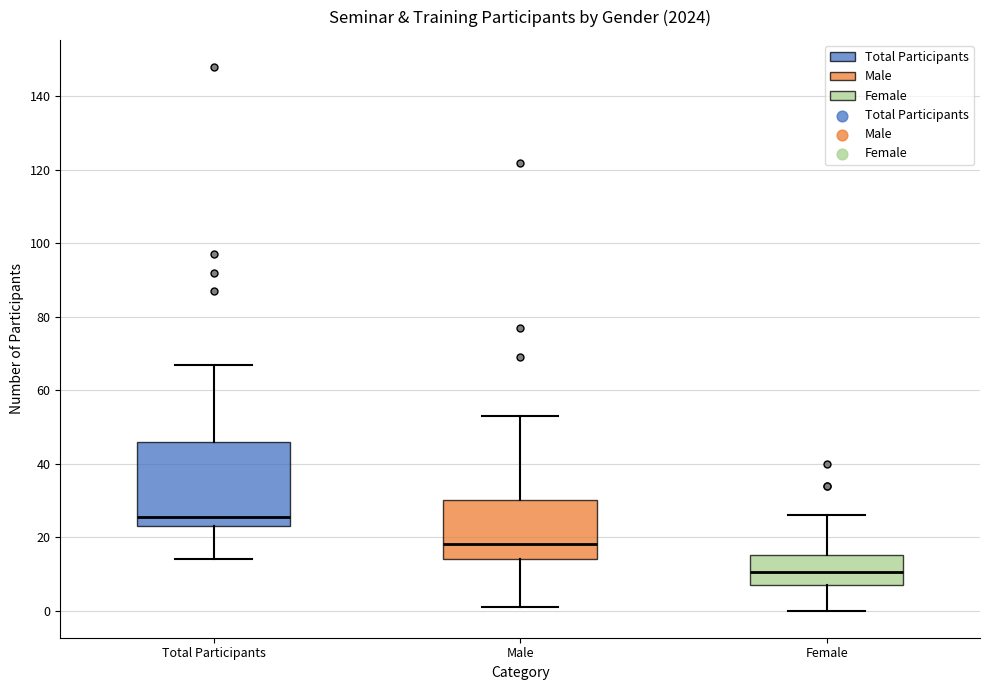

Reading left to right, read every box against the y-axis: the position of its median line, the range the box covers, and the ends of its whiskers. The values are not printed on the chart, so give them approximately, as read against the axis.

Total Participants: median 26, box 24 to 46, whiskers 14 to 68
Male: median 18, box 14 to 30, whiskers 2 to 54
Female: median 10, box 8 to 16, whiskers 0 to 26